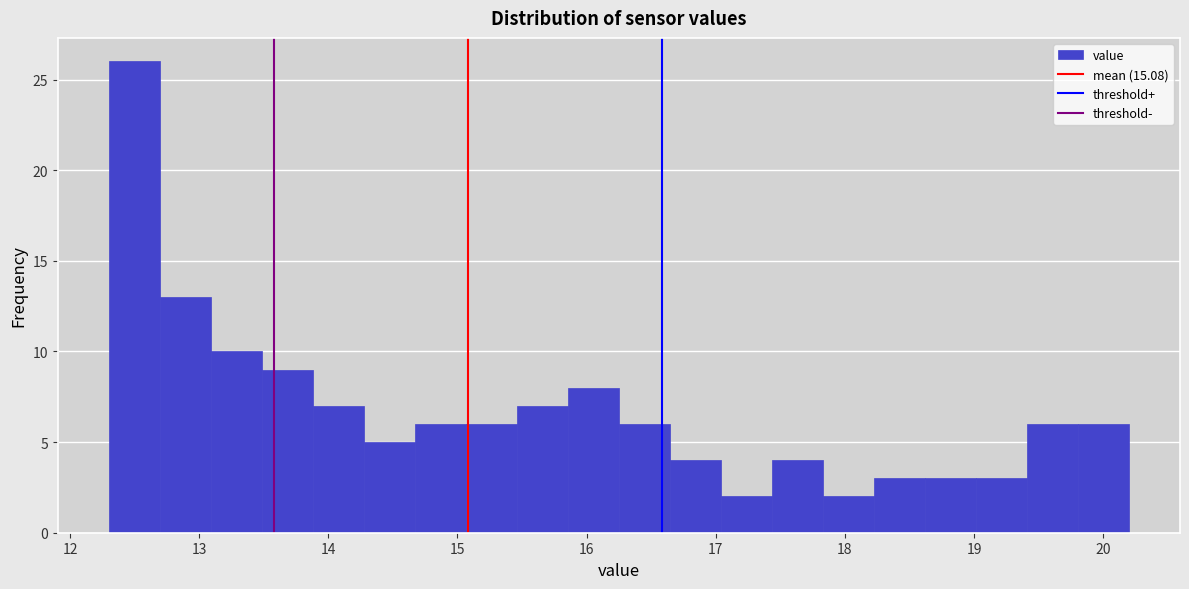

Read against the x-axis, roughly where is the centre of the tallest bar?

12.5